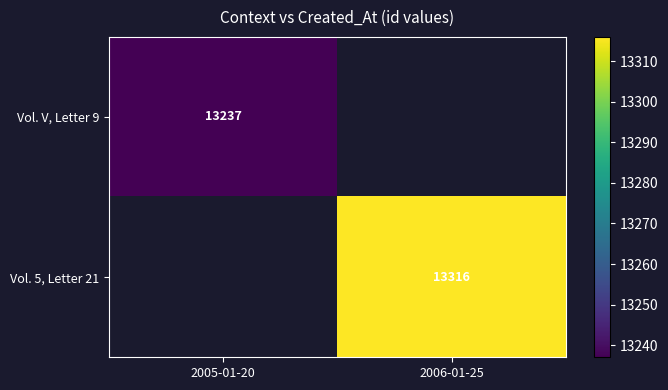

The Vol. 5, Letter 21 series shows 5186 at 2006-01-25. True or false?

False